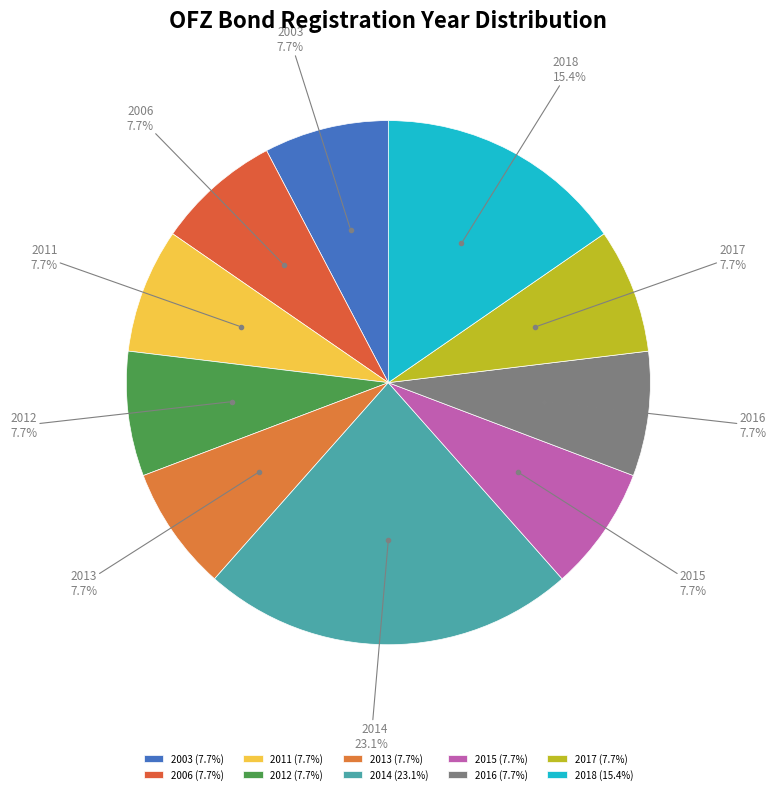

What is the ratio of the value at 2006 to the value at 2016?

1.0